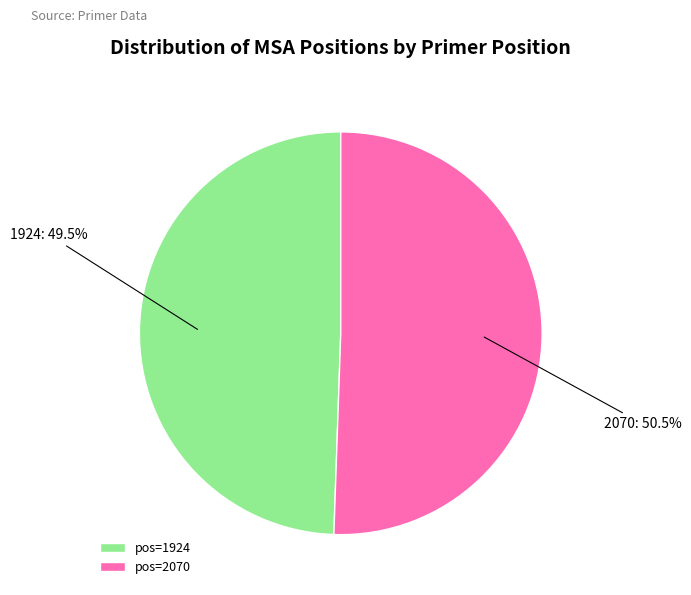

What is the largest slice in the pie chart?

2070